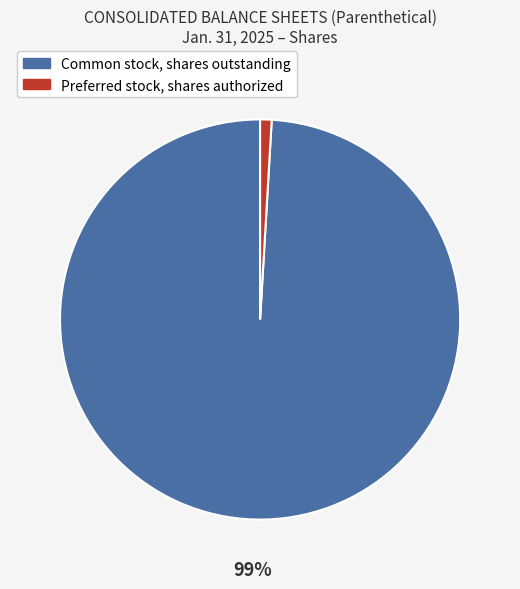

Do Preferred stock, shares authorized and Common stock, shares outstanding together represent more than half of the pie?

Yes